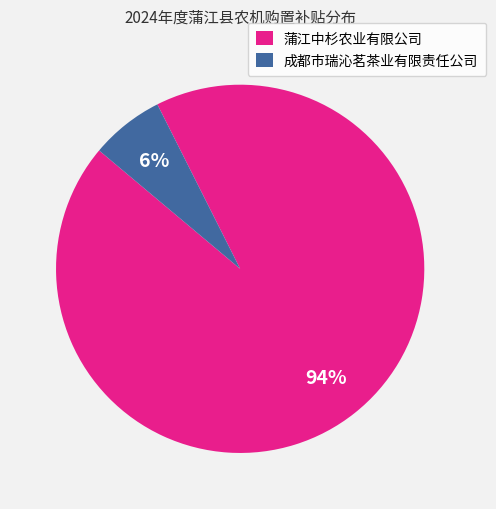

Does 成都市瑞沁茗茶业有限责任公司 account for over 50% of the chart?

No